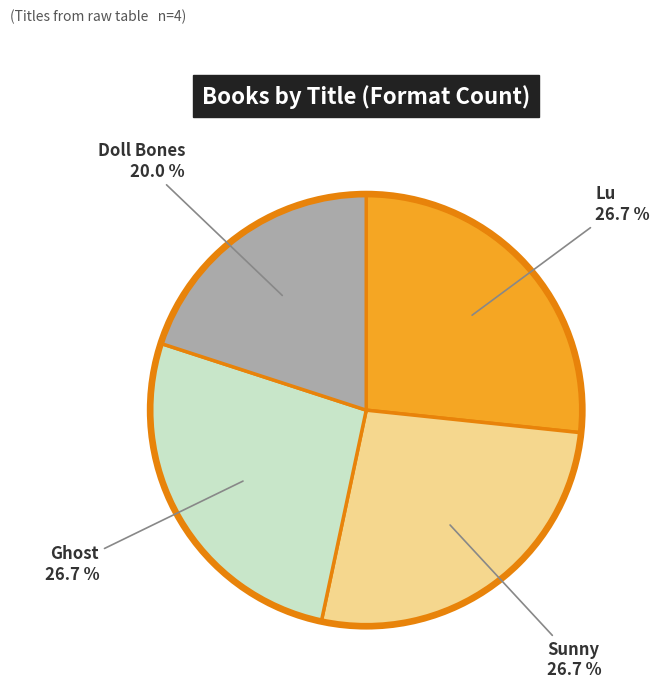

Is there any slice that represents more than half of the pie?

No